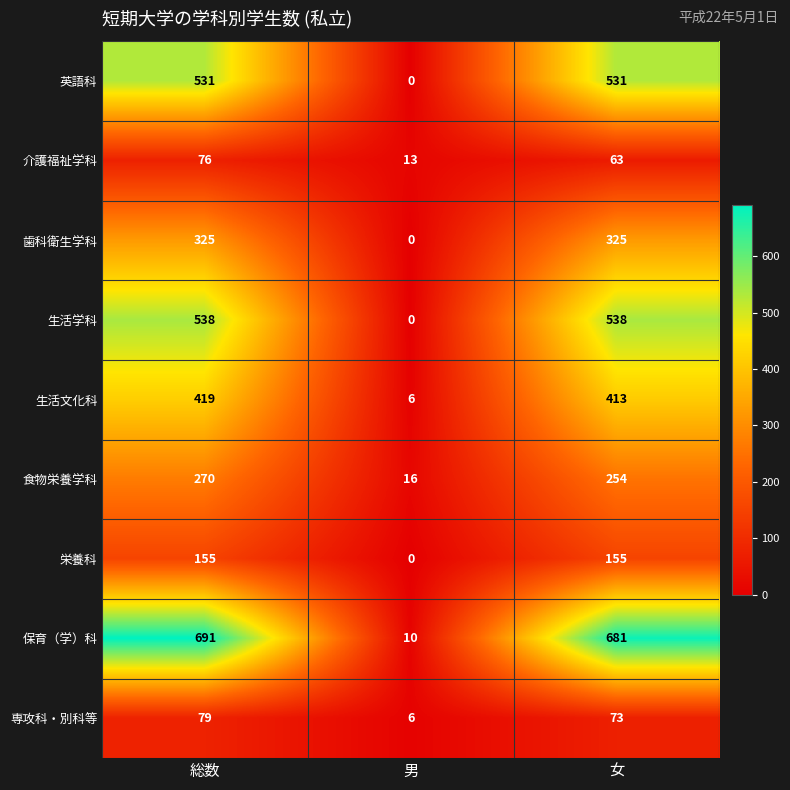

Reading left to right, what are all the values shown in this chart?

英語科: 総数=531	男=0	女=531
介護福祉学科: 総数=76	男=13	女=63
歯科衛生学科: 総数=325	男=0	女=325
生活学科: 総数=538	男=0	女=538
生活文化科: 総数=419	男=6	女=413
食物栄養学科: 総数=270	男=16	女=254
栄養科: 総数=155	男=0	女=155
保育（学）科: 総数=691	男=10	女=681
専攻科・別科等: 総数=79	男=6	女=73